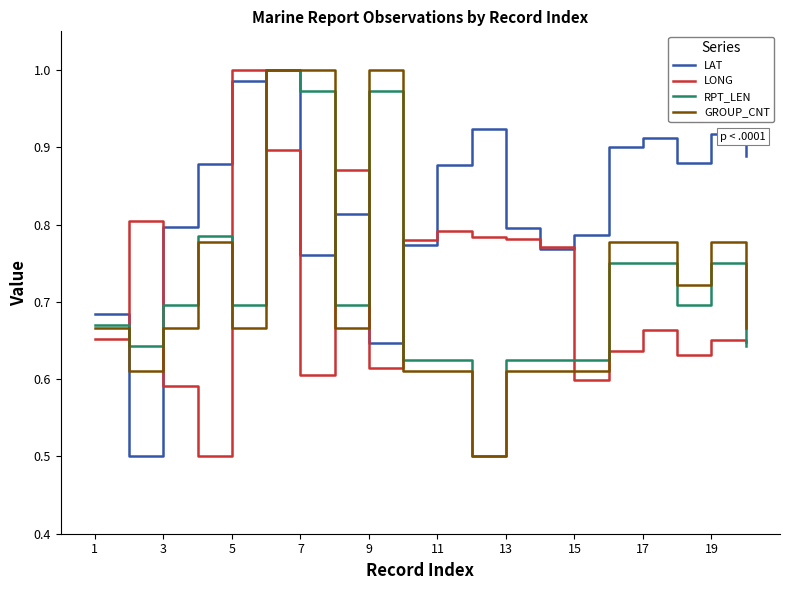

How many intersections are there between LONG and GROUP_CNT?

8